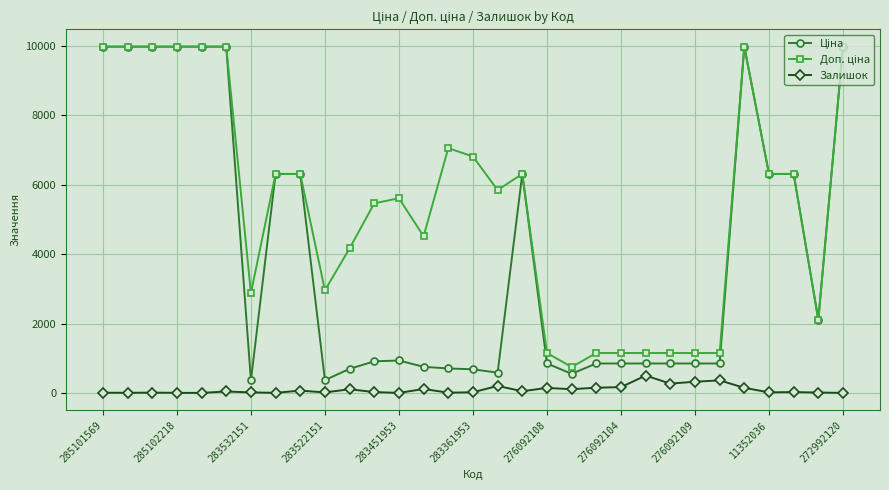

What is the minimum value shown in the chart?

1.0